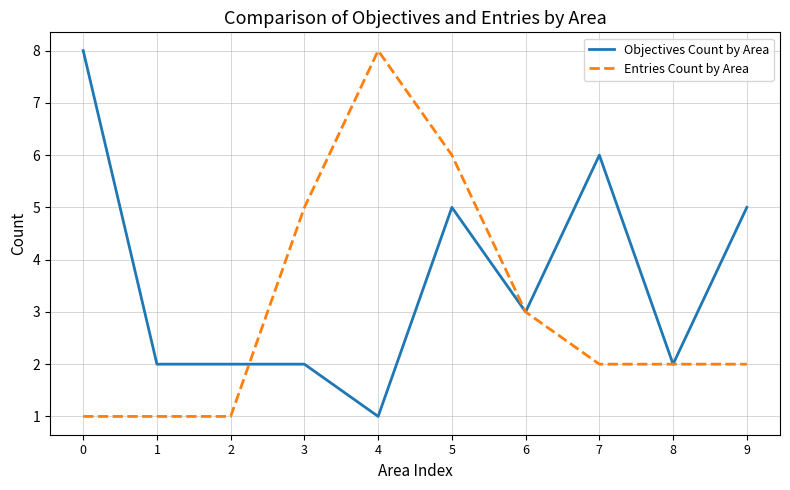

What is the approximate value of Objectives Count by Area at 9?

5